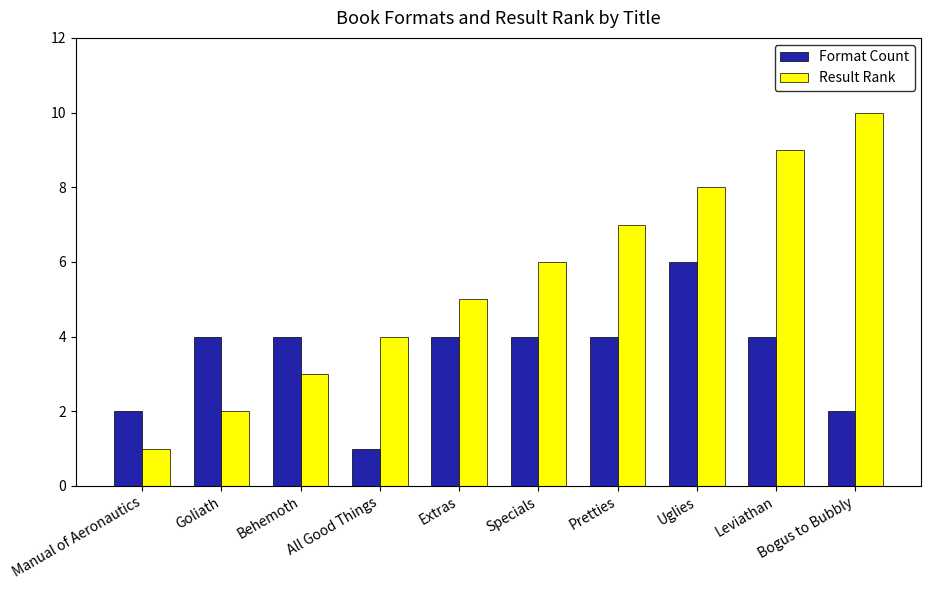

Reading left to right, list all the values displayed in this chart.

Format Count: 2	4	4	1	4	4	4	6	4	2
Result Rank: 1	2	3	4	5	6	7	8	9	10